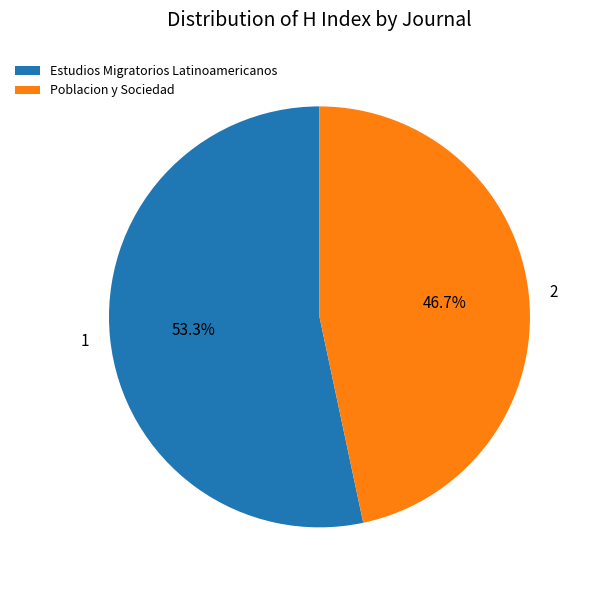

Which slice is the largest?

Estudios Migratorios Latinoamericanos